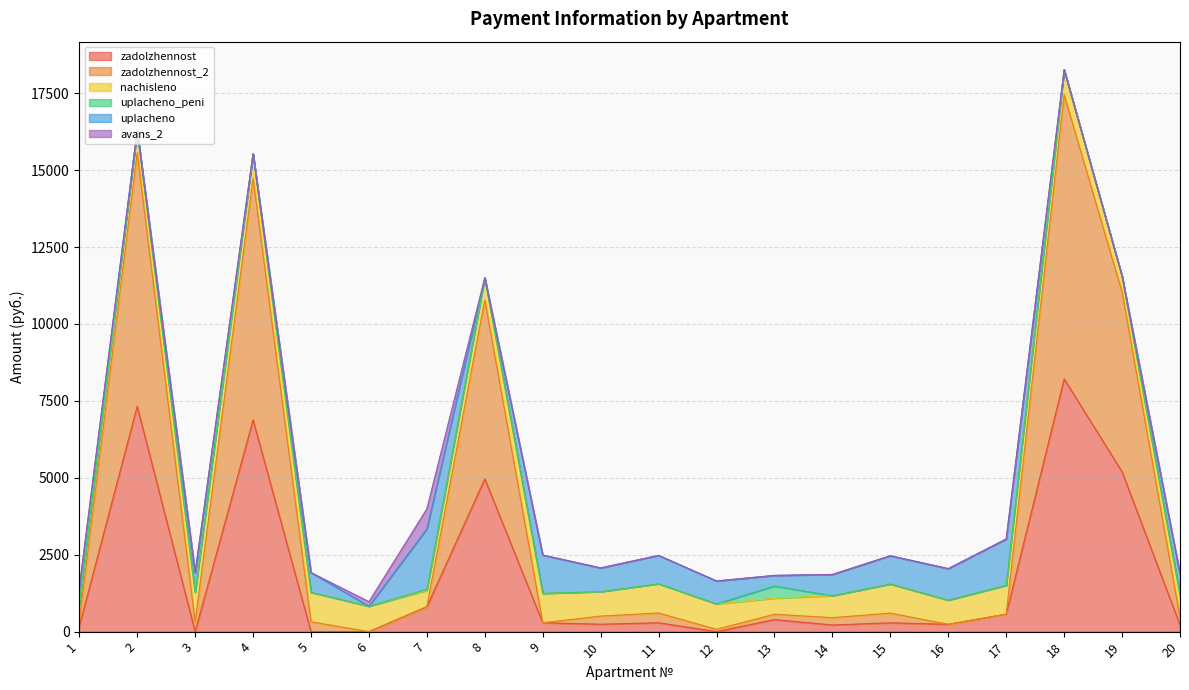

Is the value of nachisleno at 12 greater than the value of uplacheno_peni at 15?

Yes